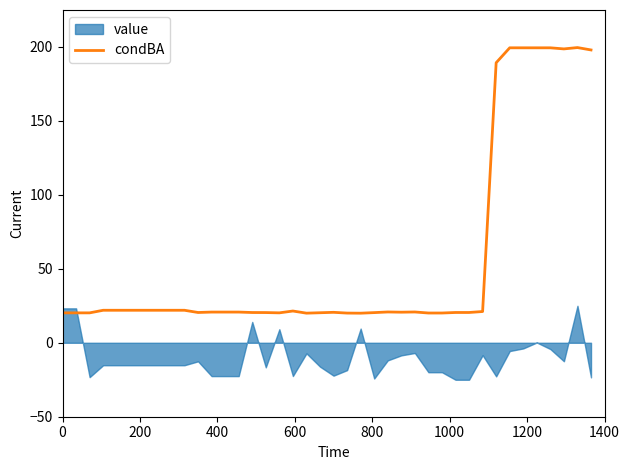

What is the highest value of the condBA series?

199.6